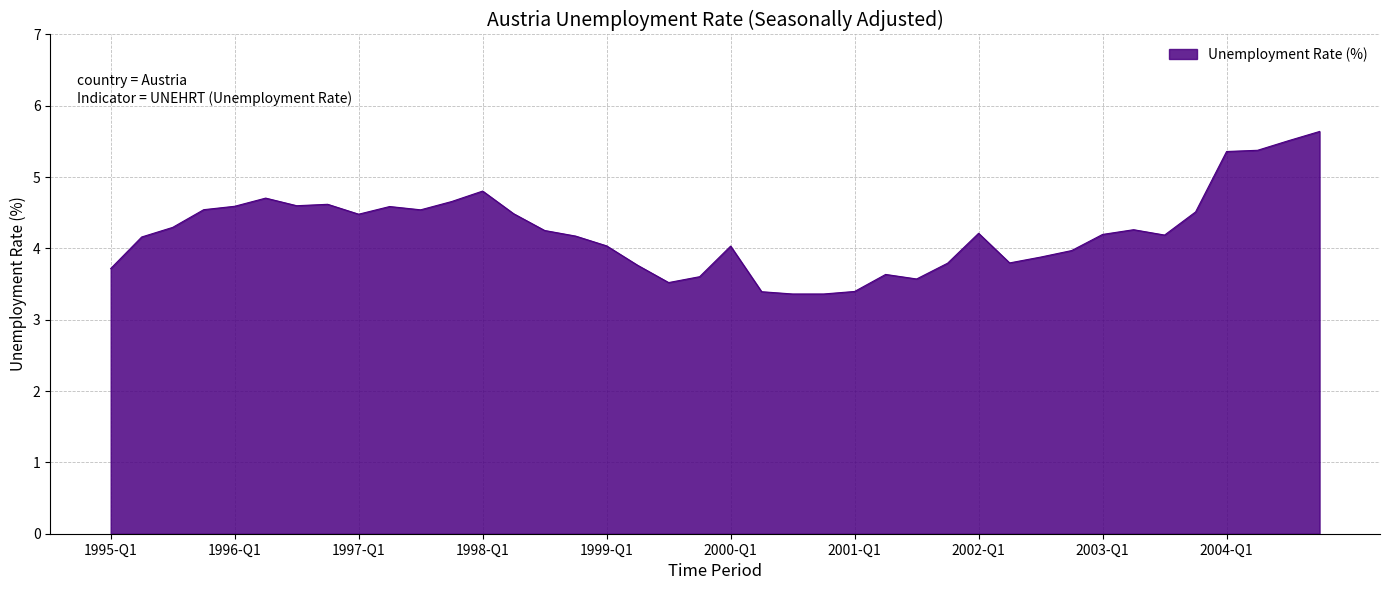

How many series are shown in this chart?

1